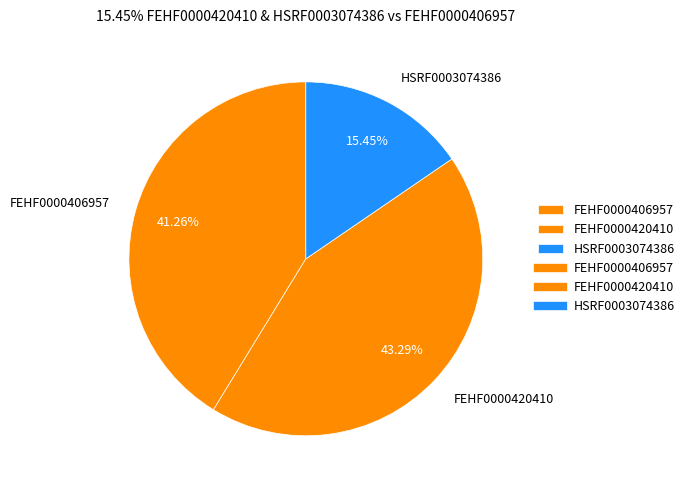

To the nearest percent, what is the difference between the largest and smallest slice percentages?

28%